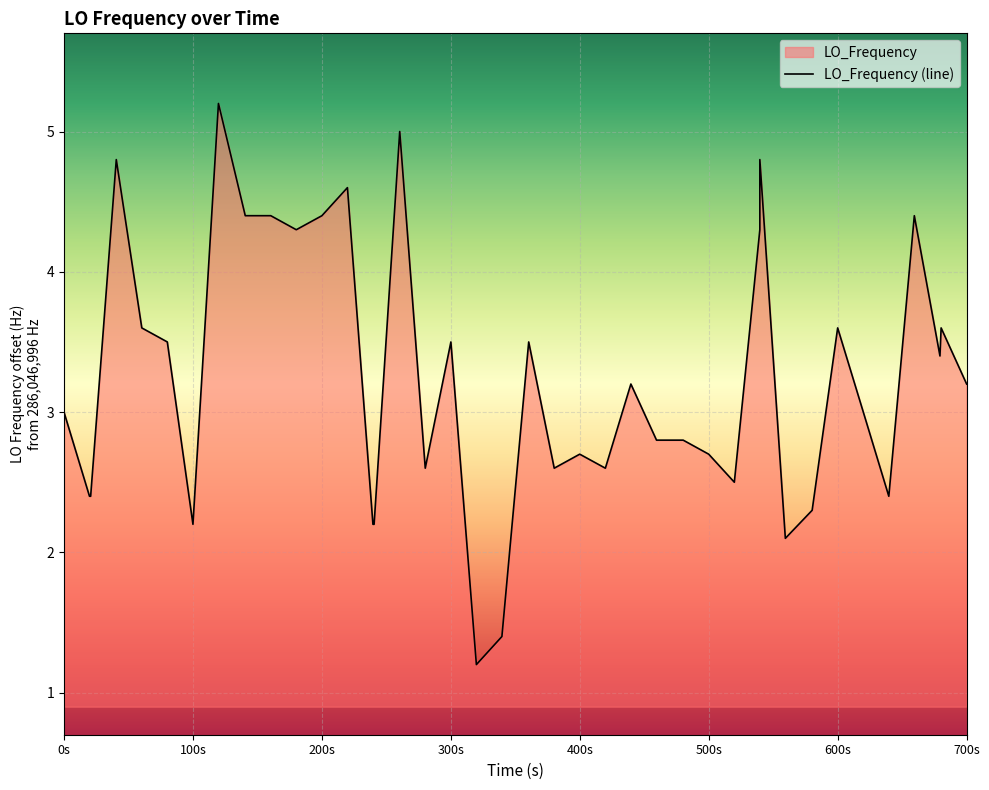

True or false: the data has more than 1 interior local peaks.

True